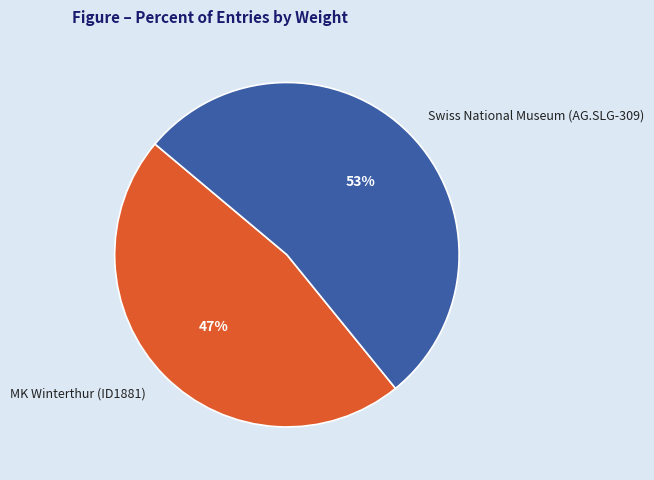

Which slice is the largest?

Swiss National Museum (AG.SLG-309)